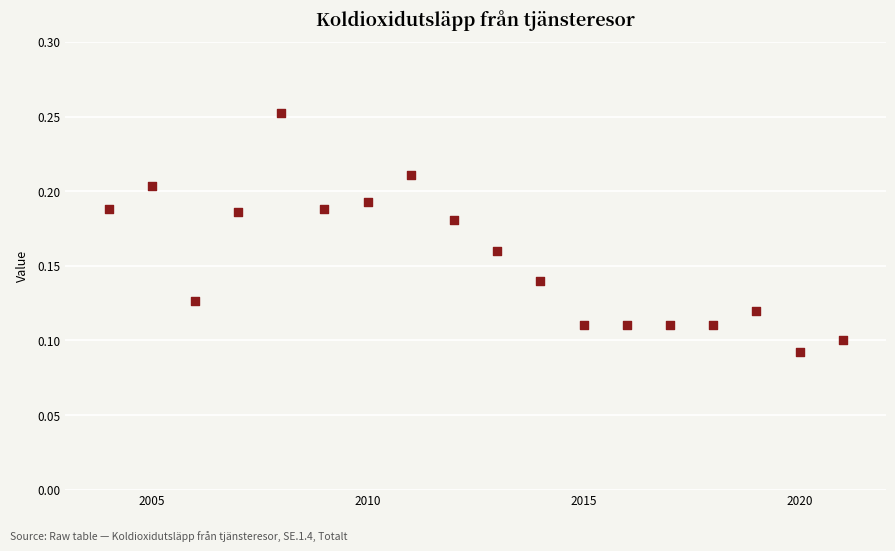

Count the number of points in this scatter plot.

18